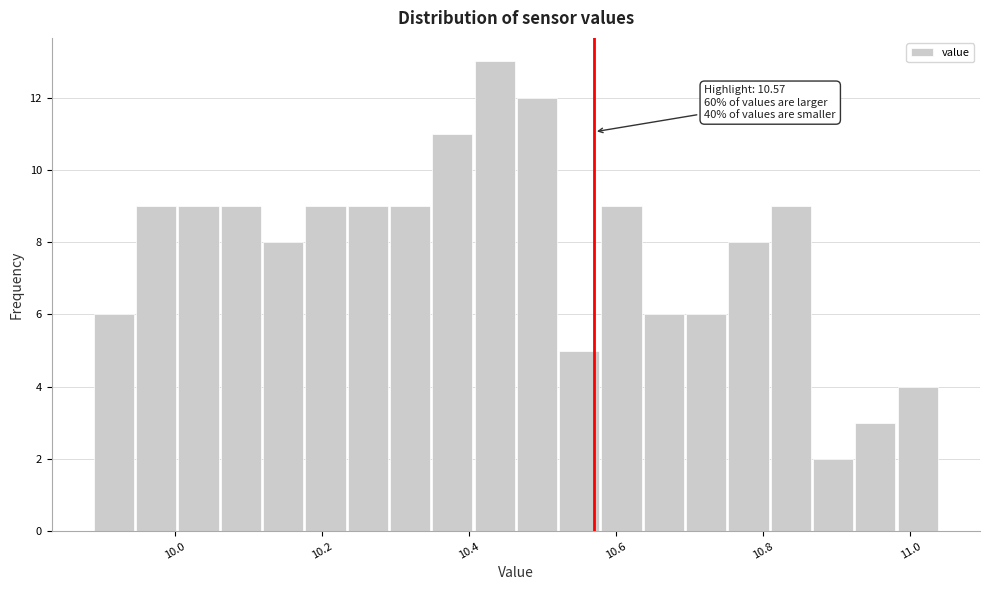

Read against the x-axis, roughly where is the centre of the tallest bar?

10.44